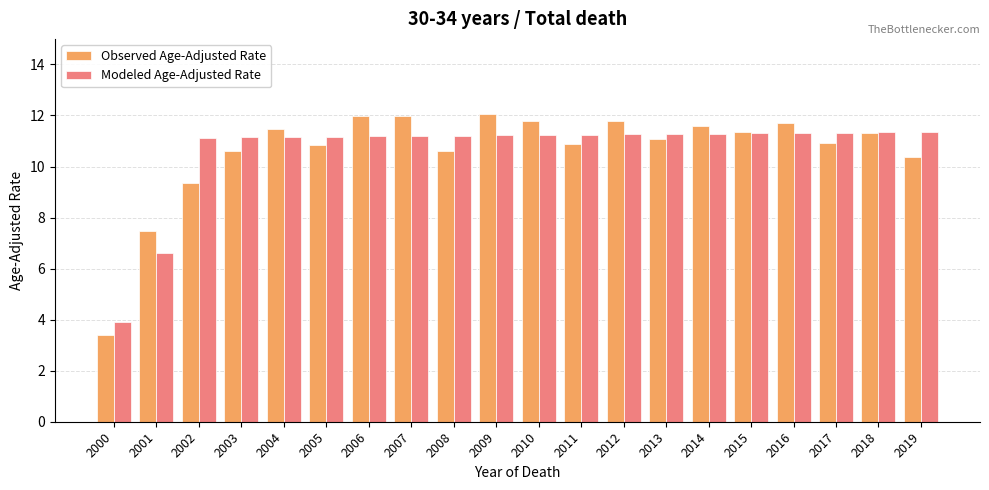

Is the value of Modeled Age-Adjusted Rate at 2003 greater than the value of Observed Age-Adjusted Rate at 2004?

No